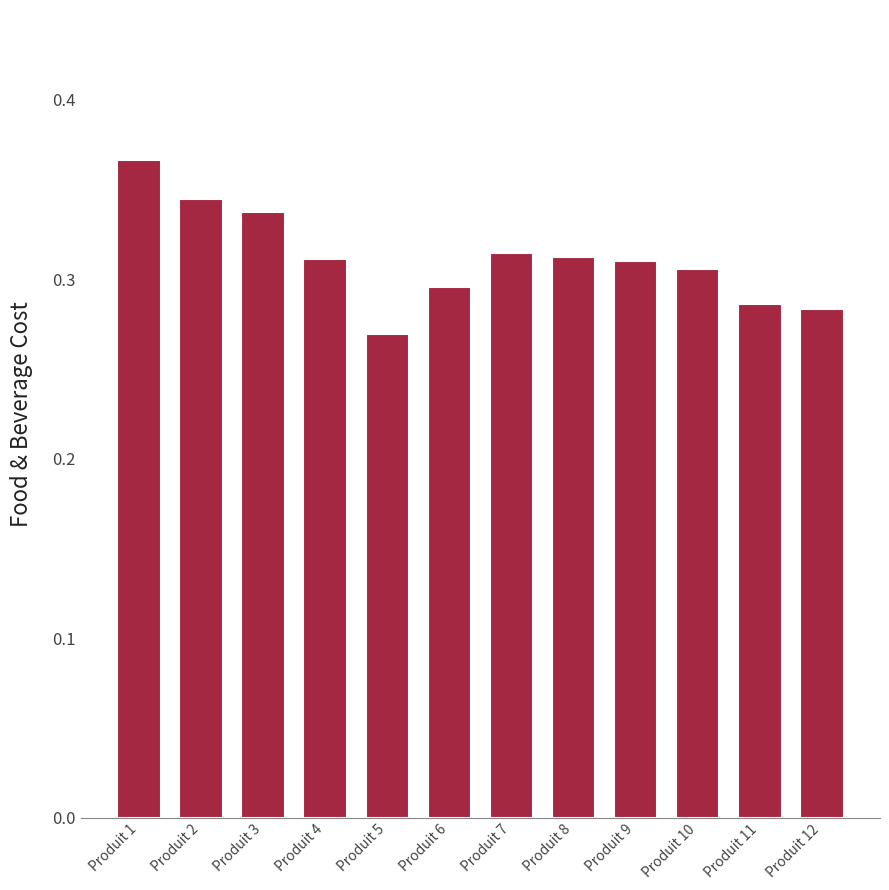

Which label corresponds to the largest value in the chart?

Produit 1